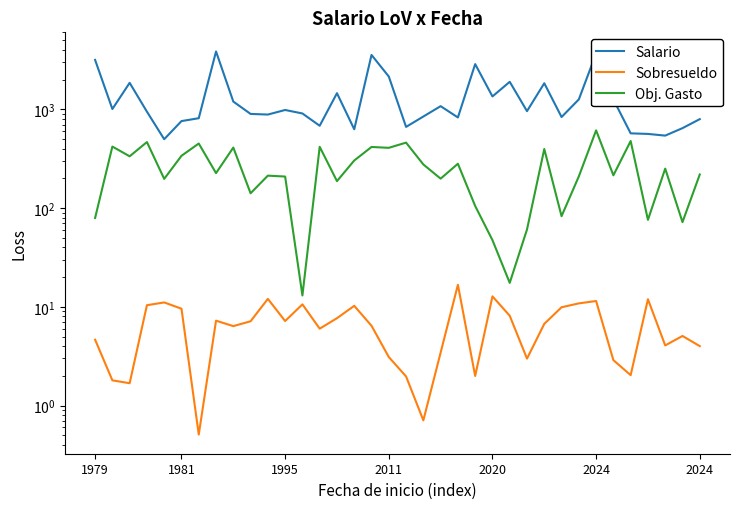

Does the chart have visible grid lines?

No